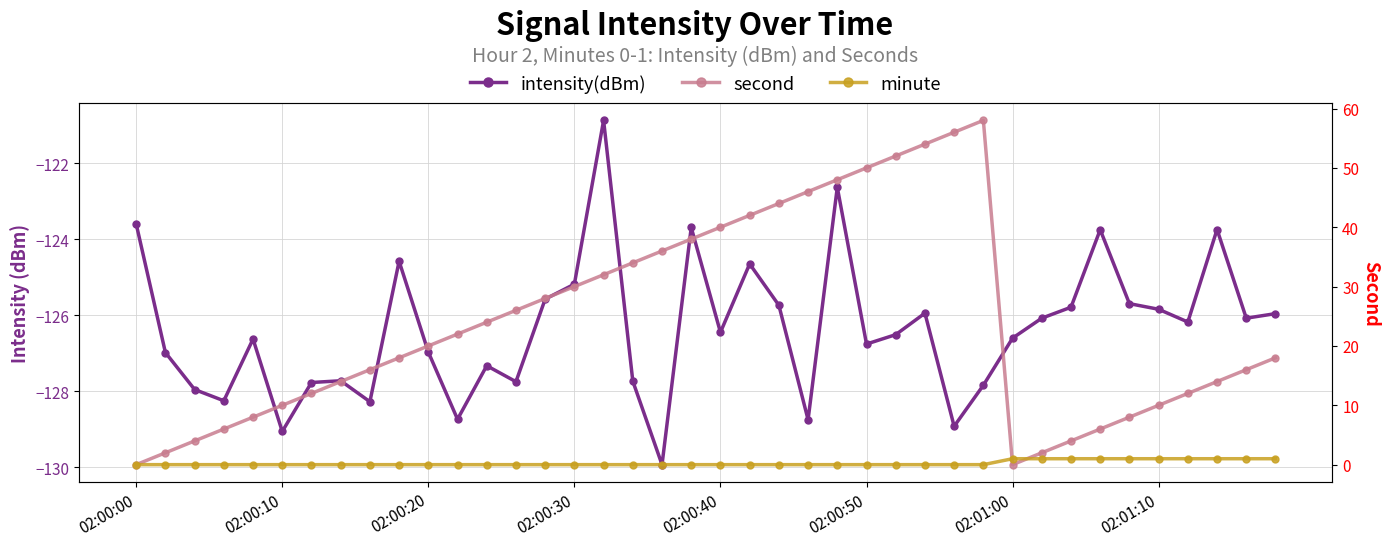

Which category has the highest value in the minute series?

02:01:00